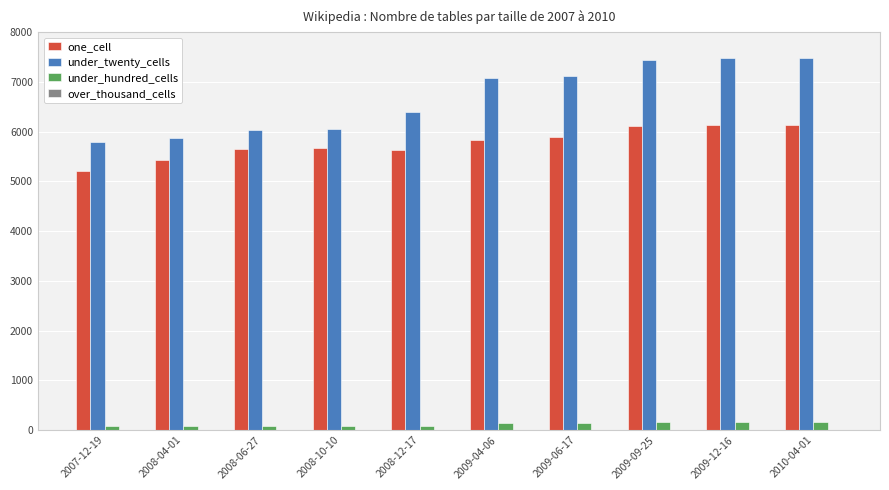

What is the difference between the under_hundred_cells values at 2008-04-01 and 2008-12-17?

14